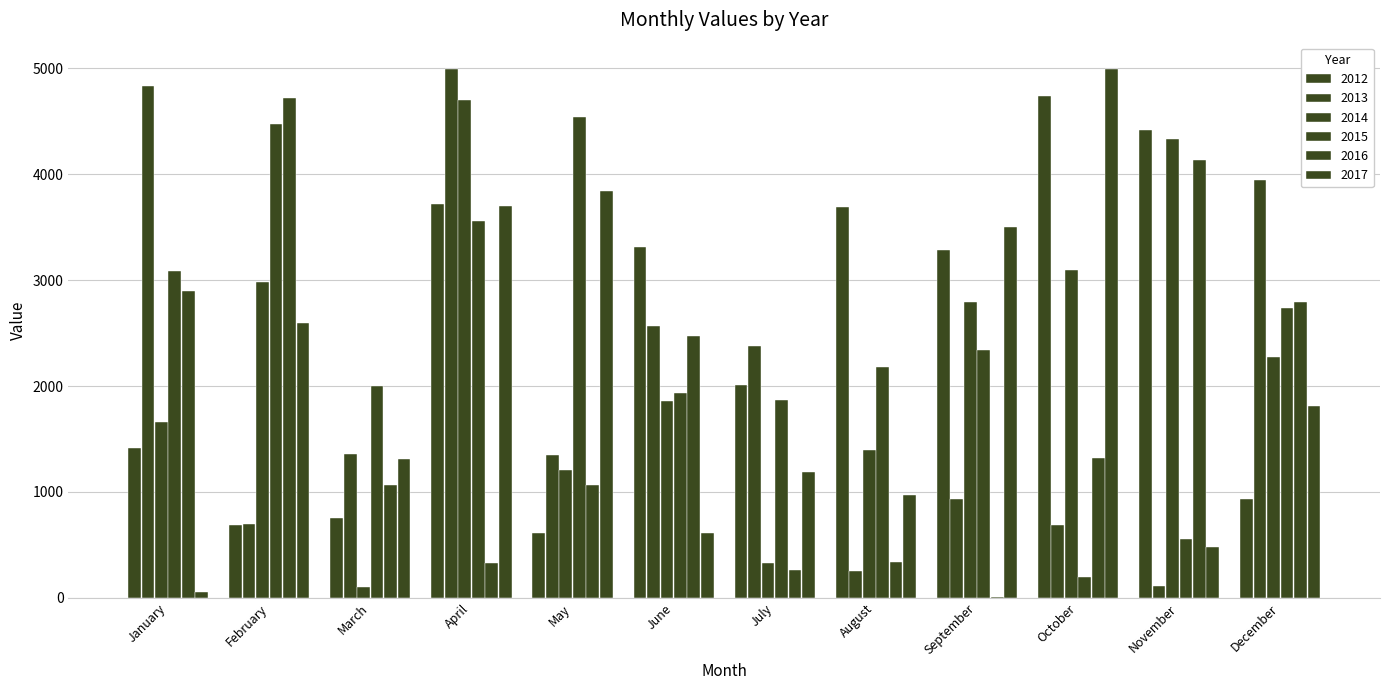

At which label is 2012 closest to 2675?

September